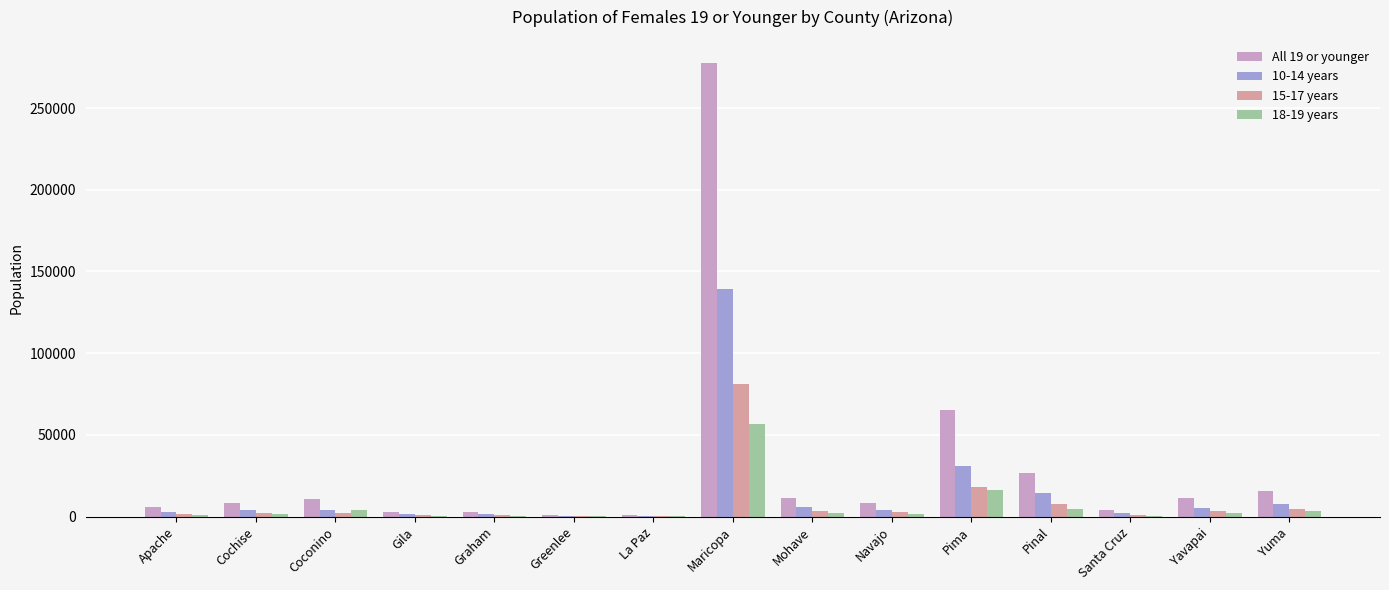

What is the greatest value displayed?

277785.6